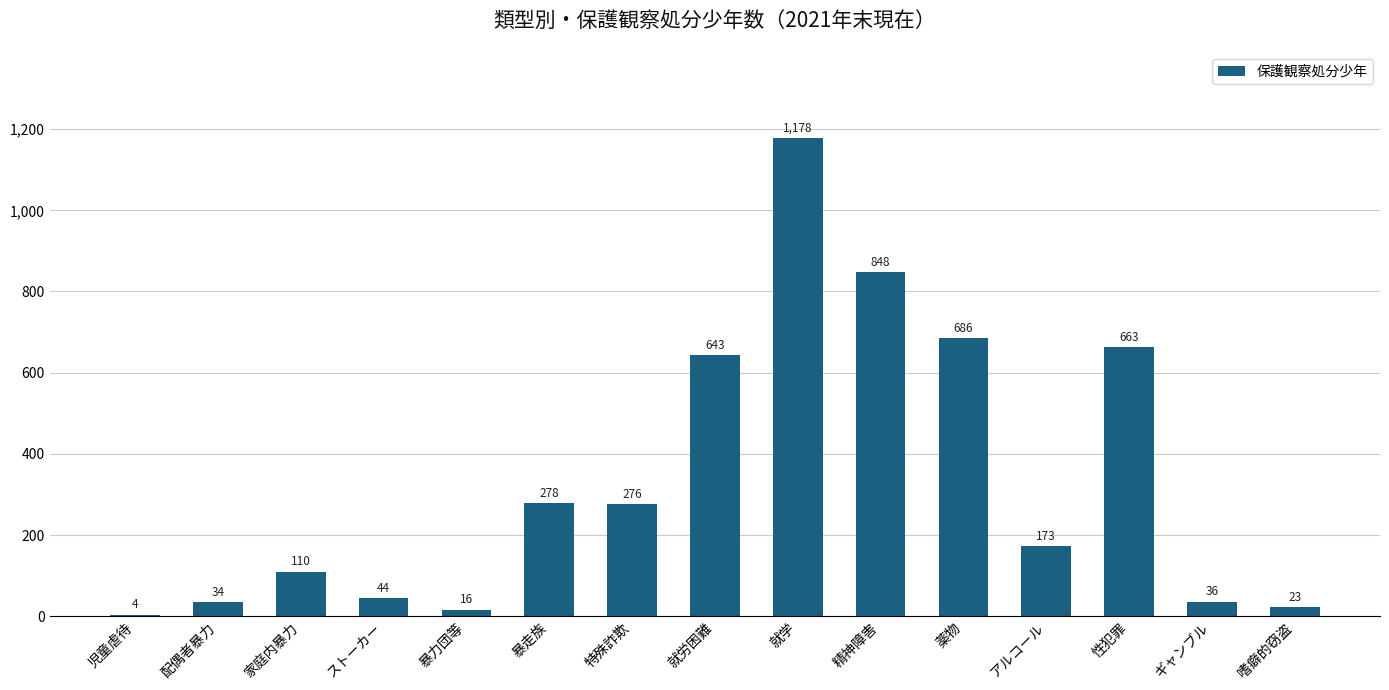

What is the change in value from 就労困難 to 薬物?

+43